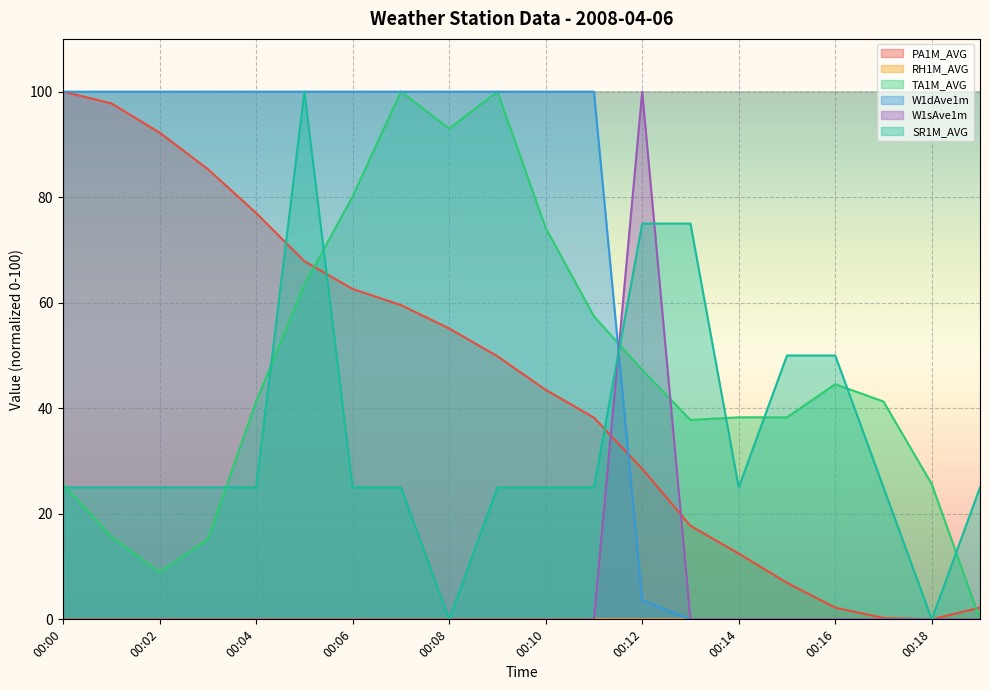

What is the difference between the highest and lowest values at 00:04?

100.0